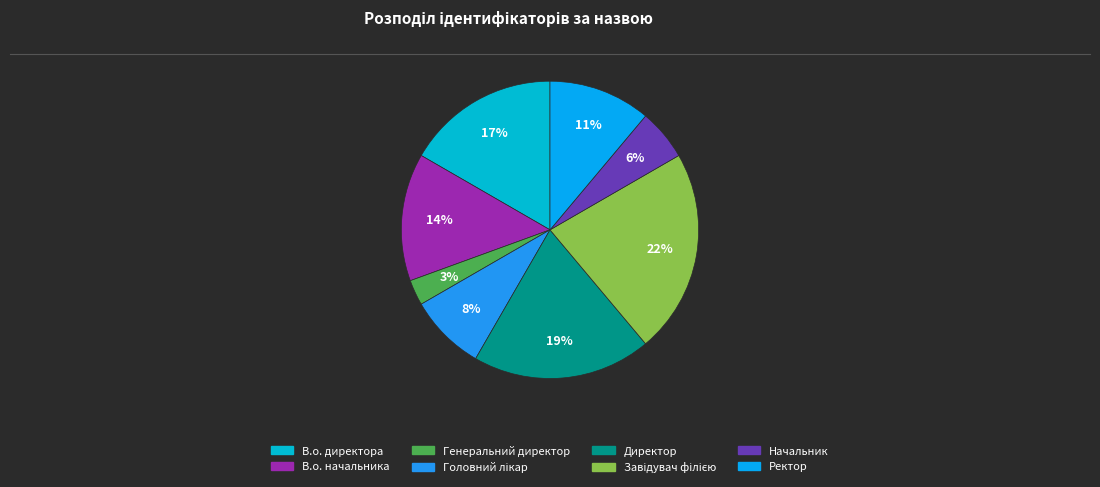

How many slices are in this pie chart?

8